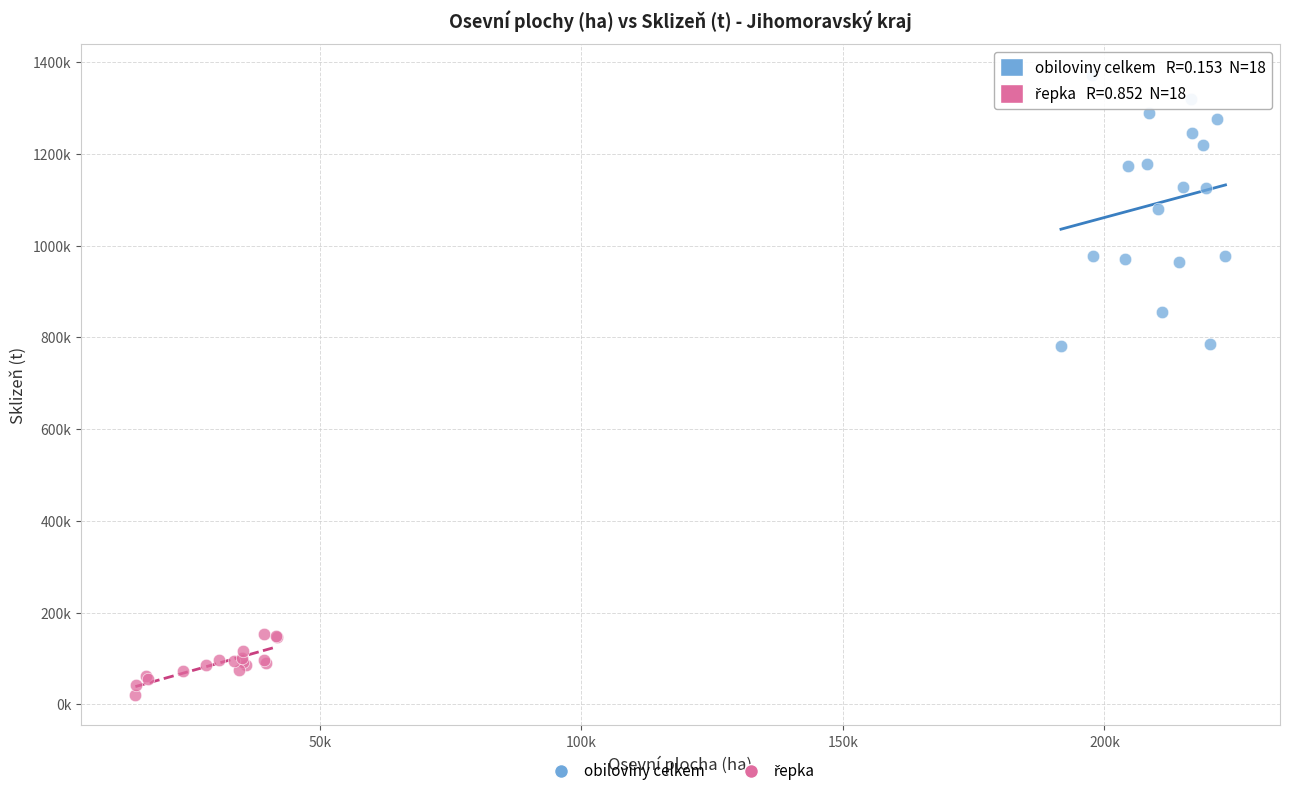

Which series has the widest spread of Y values?

obiloviny celkem